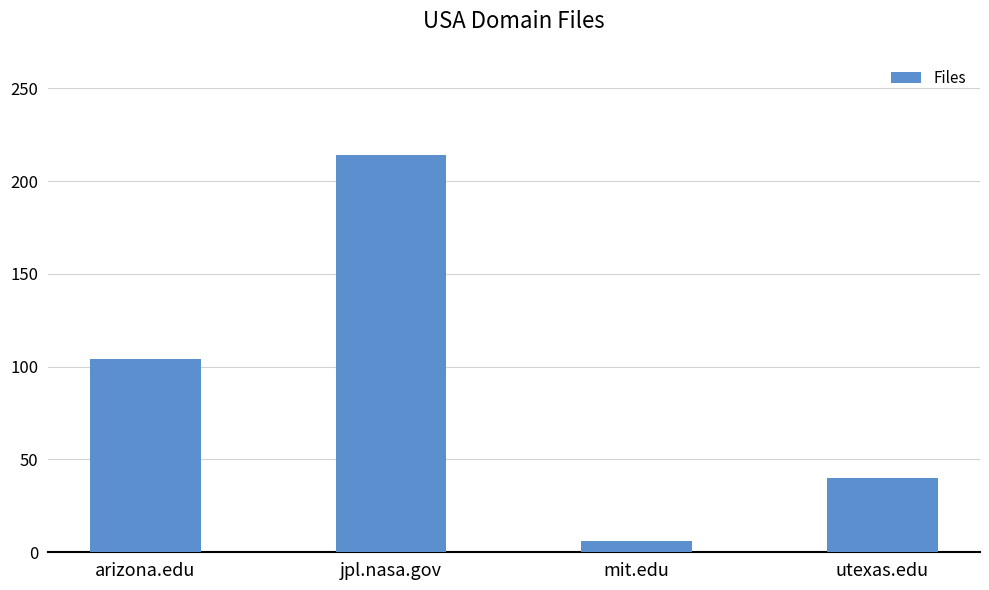

Rank the categories by value from highest to lowest.

jpl.nasa.gov, arizona.edu, utexas.edu, mit.edu